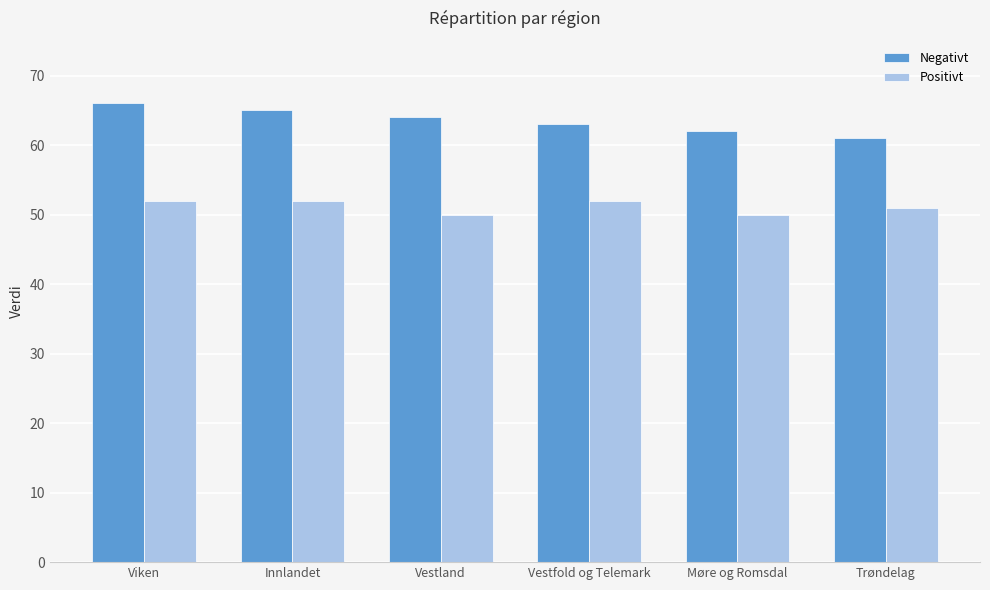

List the series in order of their peak value, highest first.

Negativt, Positivt